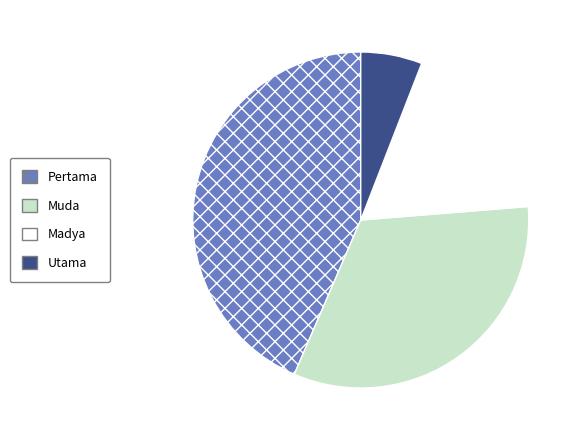

Does Utama account for over 50% of the chart?

No